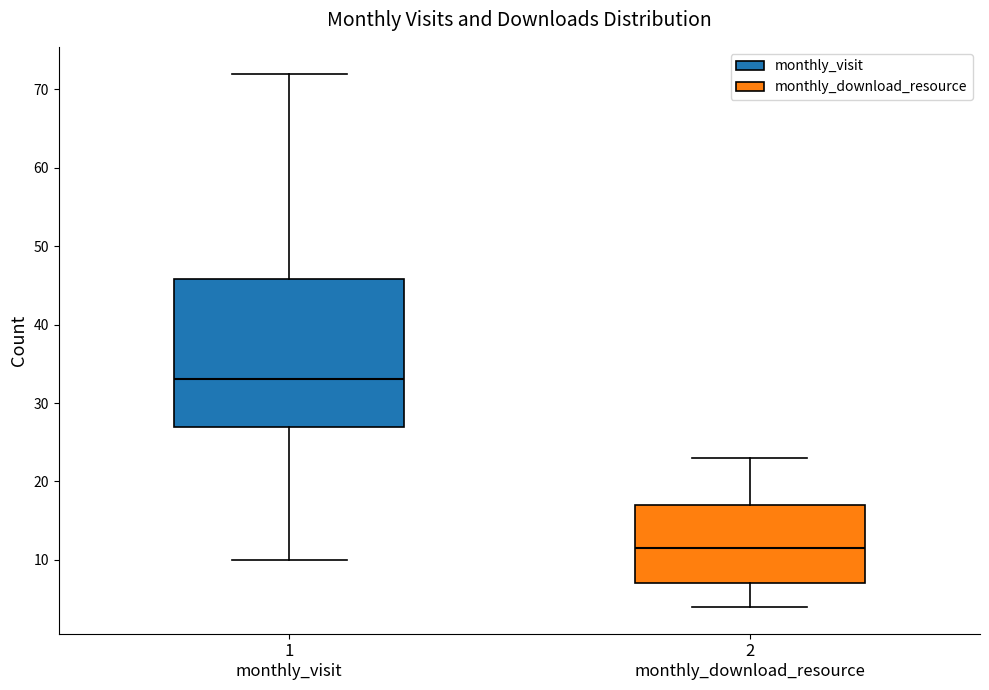

Where does the lower whisker of the box for 1 monthly_visit end on the y-axis? The values are not printed on the chart, so give them approximately, as read against the axis.

10